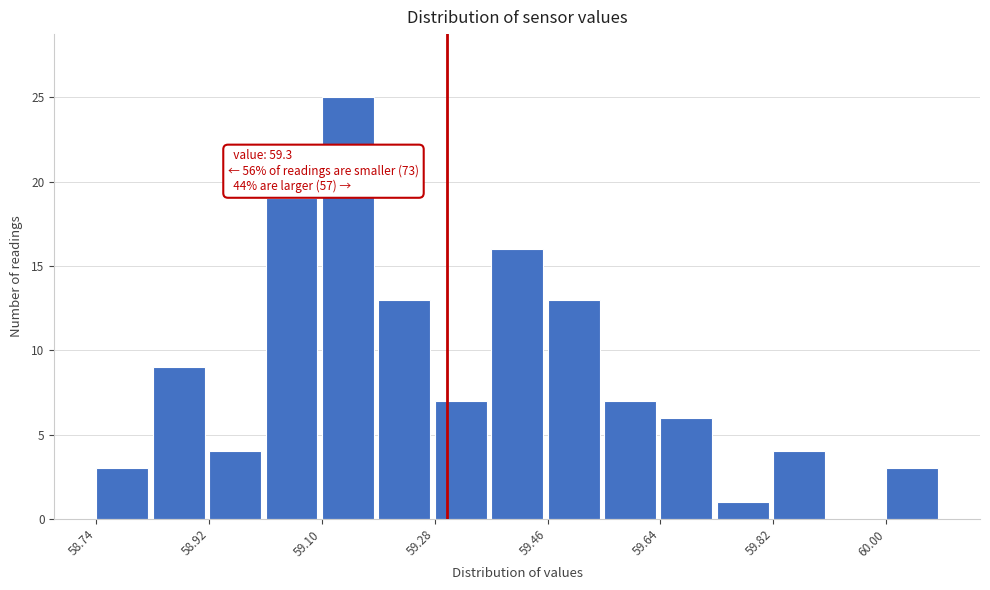

Over which range of the x-axis is the bar tallest?

59.10 to 59.19